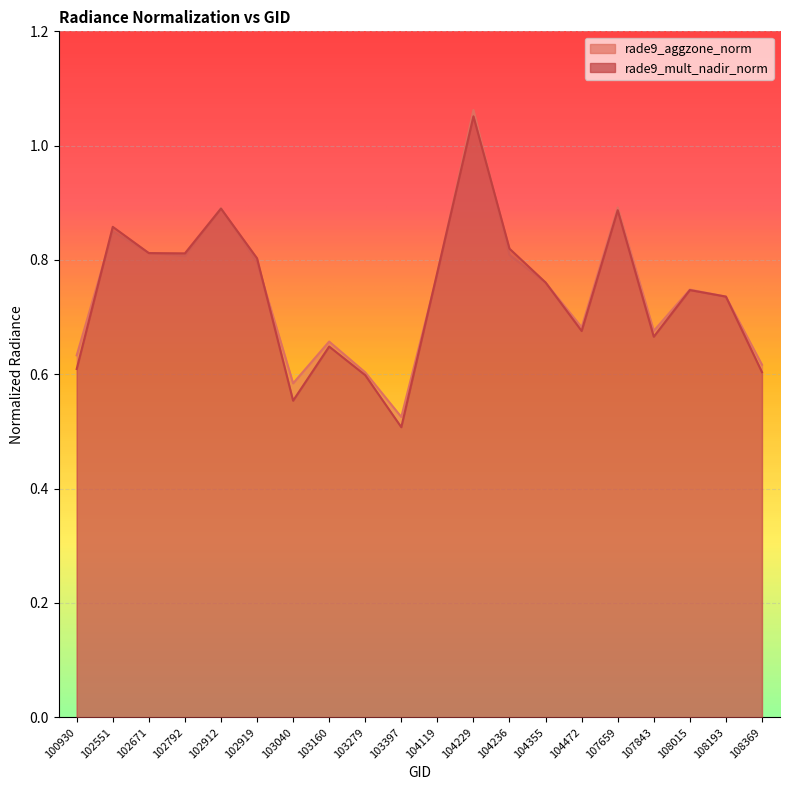

Is it true that rade9_mult_nadir_norm equals 0.8 at 102792?

True